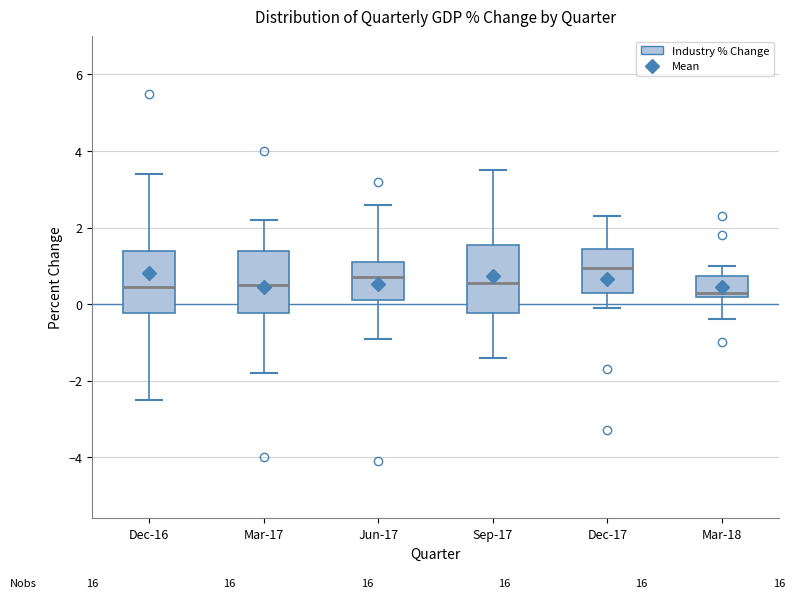

Reading left to right, transcribe this box plot: for each box, give where its median line is, the range the box spans, and where its two whiskers end, as read against the y-axis. The values are not printed on the chart, so give them approximately, as read against the axis.

Dec-16: median 0.4, box -0.2 to 1.4, whiskers -2.4 to 3.4
Mar-17: median 0.6, box -0.2 to 1.4, whiskers -1.8 to 2.2
Jun-17: median 0.8, box 0.2 to 1.2, whiskers -0.8 to 2.6
Sep-17: median 0.6, box -0.2 to 1.6, whiskers -1.4 to 3.6
Dec-17: median 1.0, box 0.4 to 1.4, whiskers 0.0 to 2.4
Mar-18: median 0.4, box 0.2 to 0.8, whiskers -0.4 to 1.0